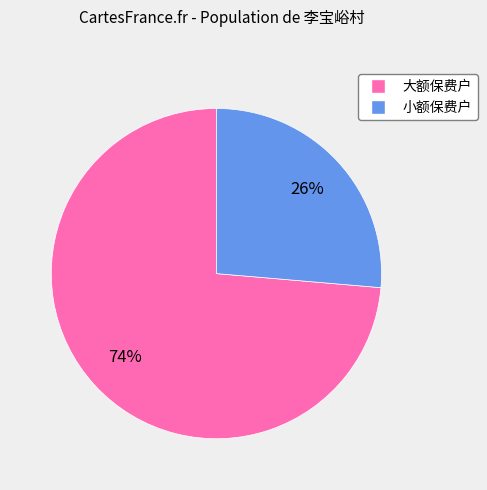

How many segments does this pie chart have?

2